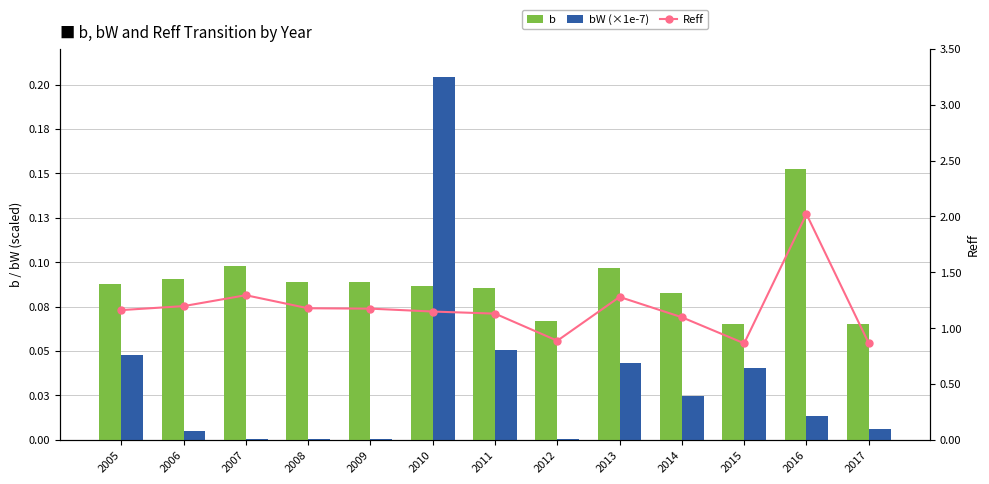

The value of b at 2012 is 0.1. True or false?

True